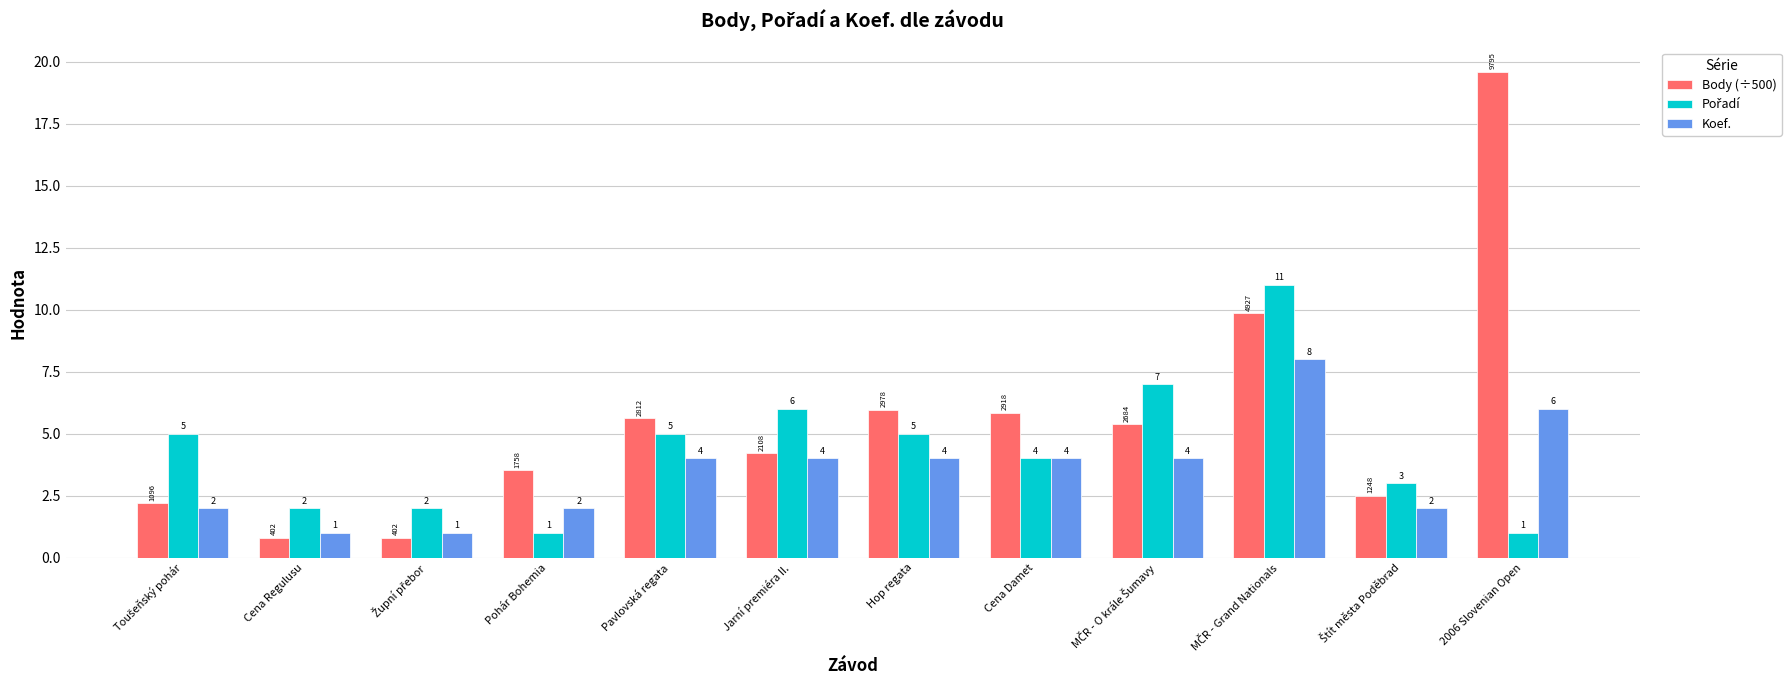

What is the greatest value displayed?

19.6